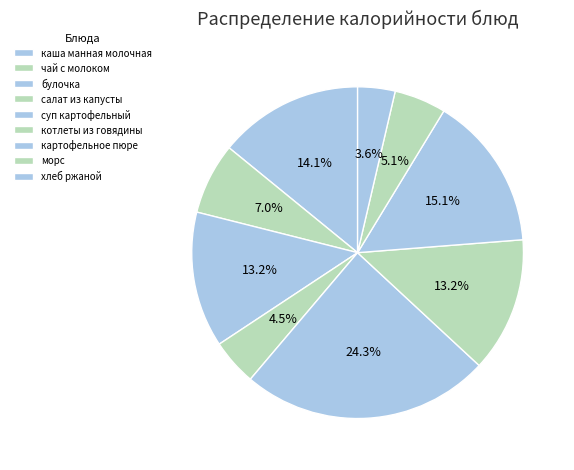

To the nearest percent, what portion does хлеб ржаной represent?

4%